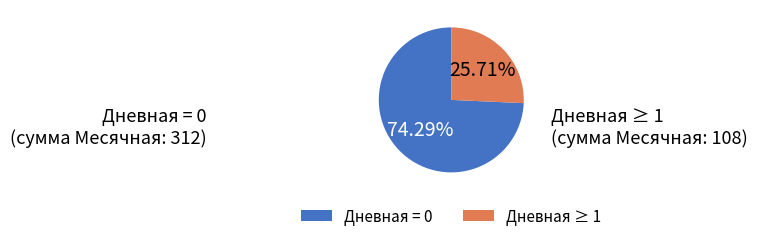

Does any single category account for the majority?

Yes